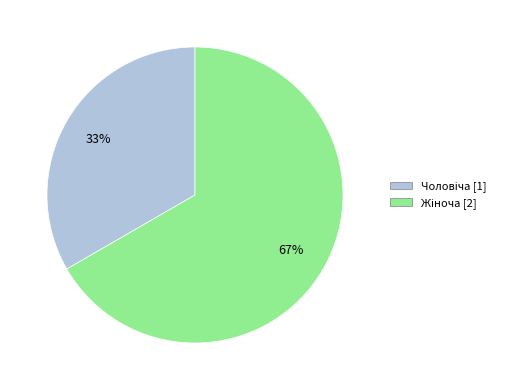

Count the number of slices in the pie.

2